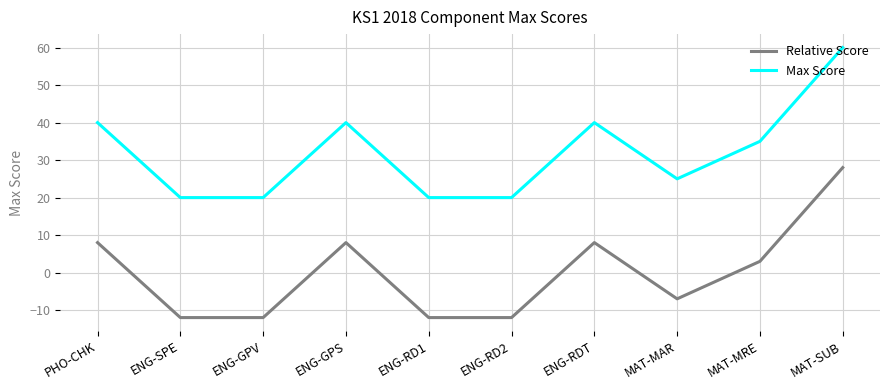

What is the spread (max minus min) of values at MAT-SUB?

32